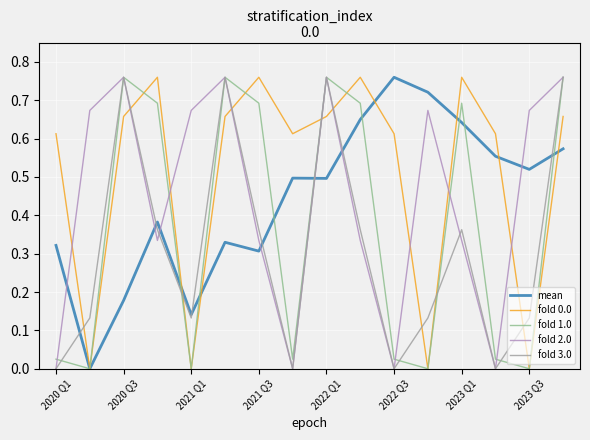

How many lines are shown in the chart?

5